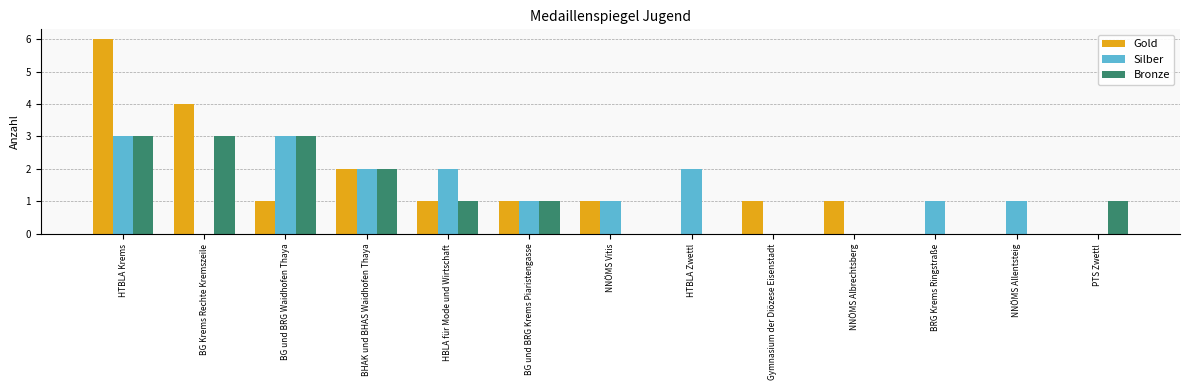

At which label does Gold first exceed 1?

HTBLA Krems